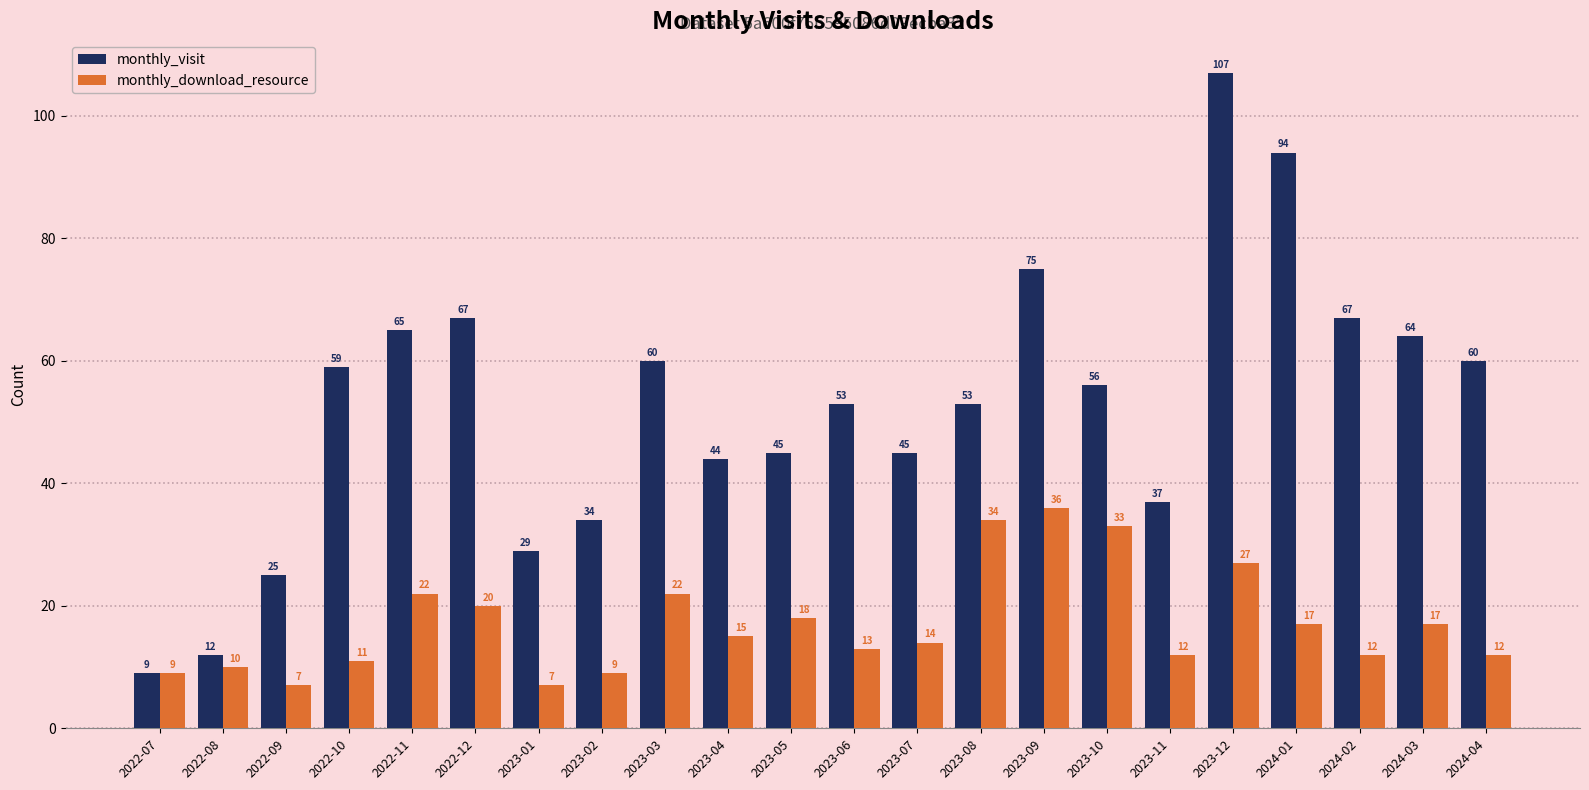

What is the lowest value of the monthly_download_resource series?

7